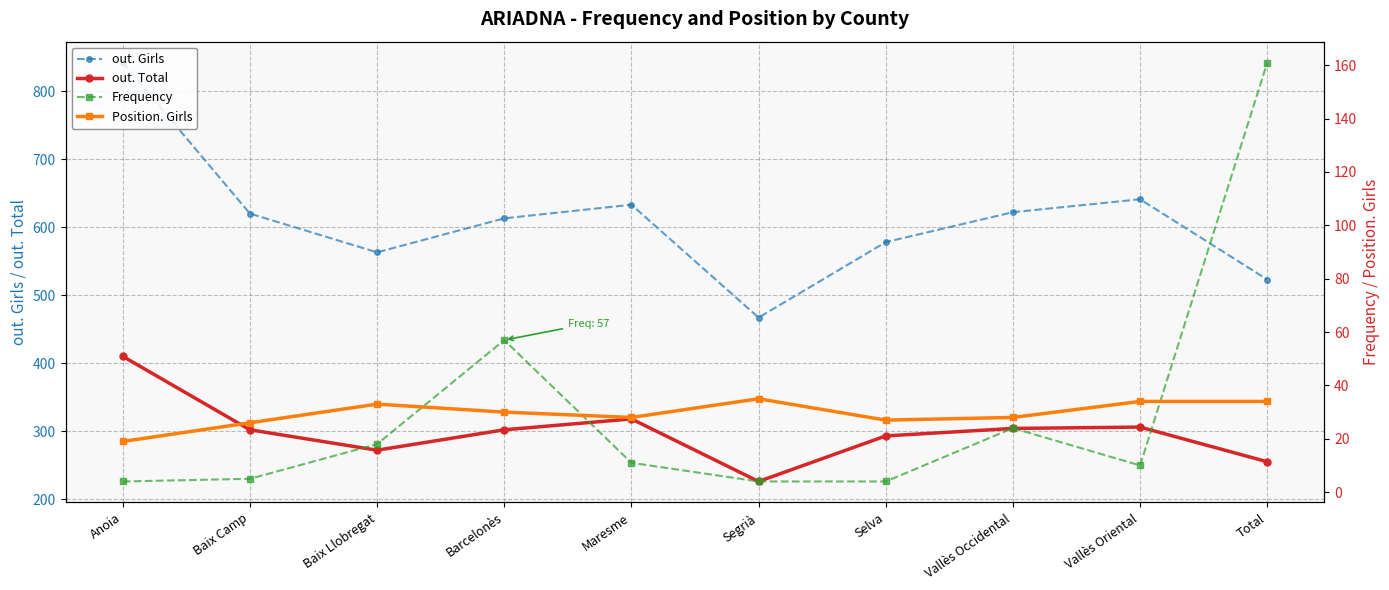

What is the difference between the highest and lowest values at Vallès Oriental?

631